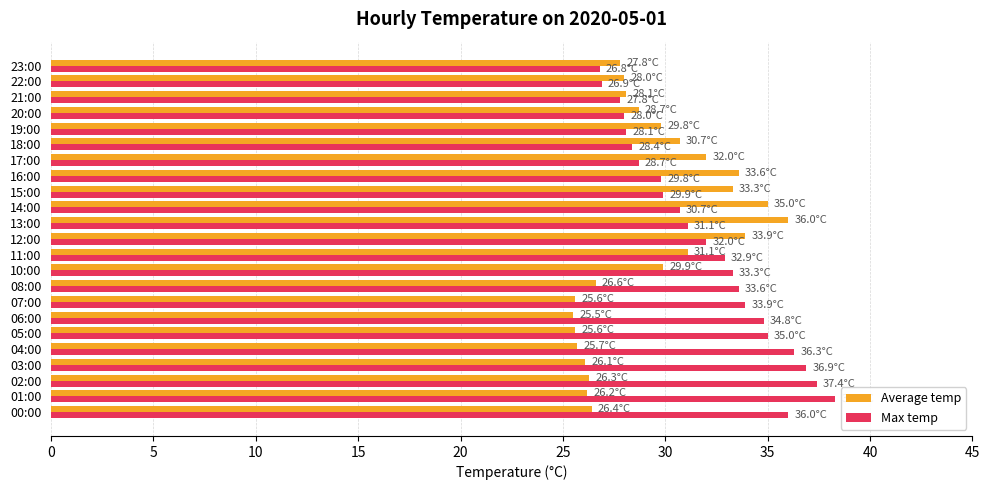

What is the difference between the second highest and second lowest values in the Max temp series?

10.5